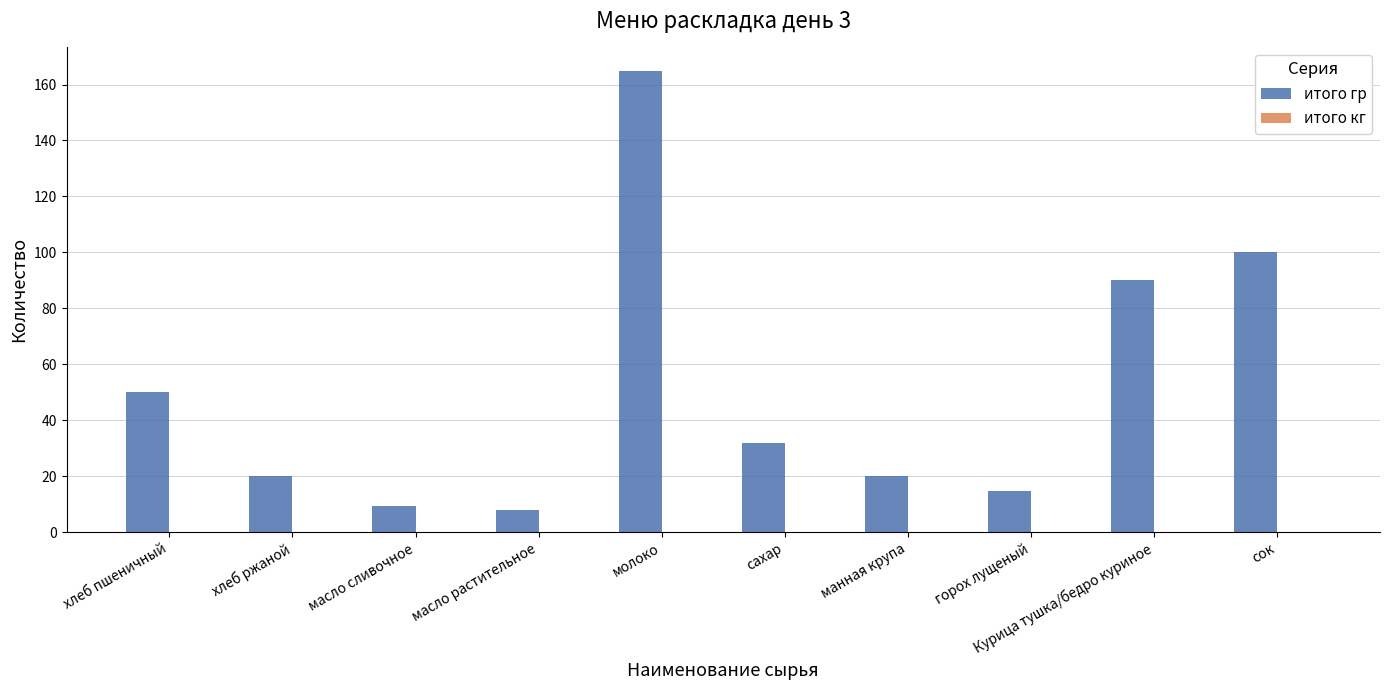

True or false: итого гр has a value of 4.4 at манная крупа.

False